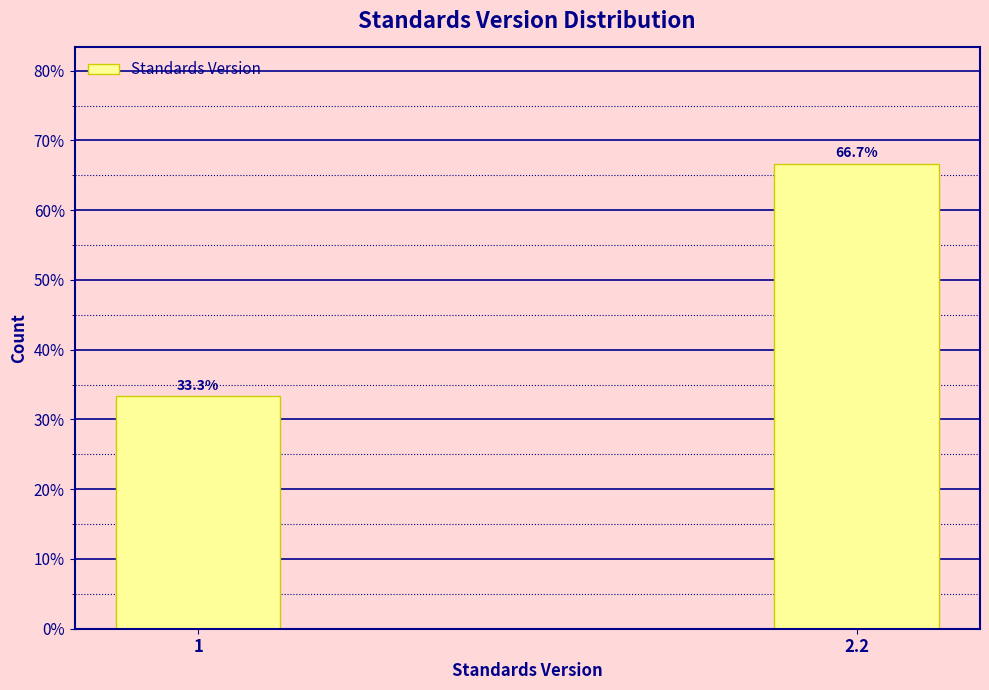

Reading left to right, list all the values displayed in this chart.

33.3	66.7